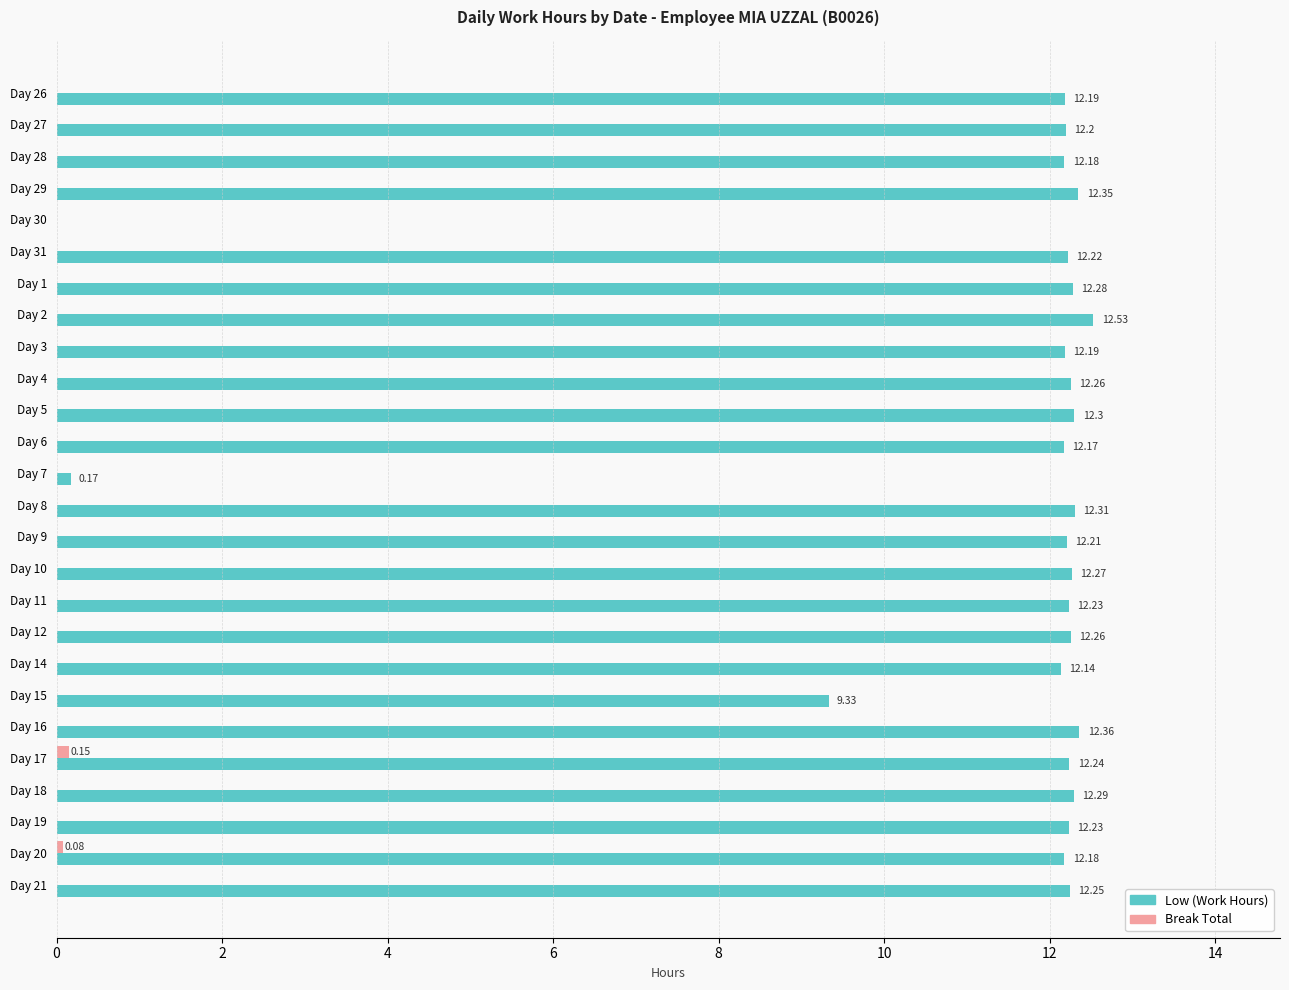

Which series changed the most between Day 2 and Day 7?

Low (Work Hours)